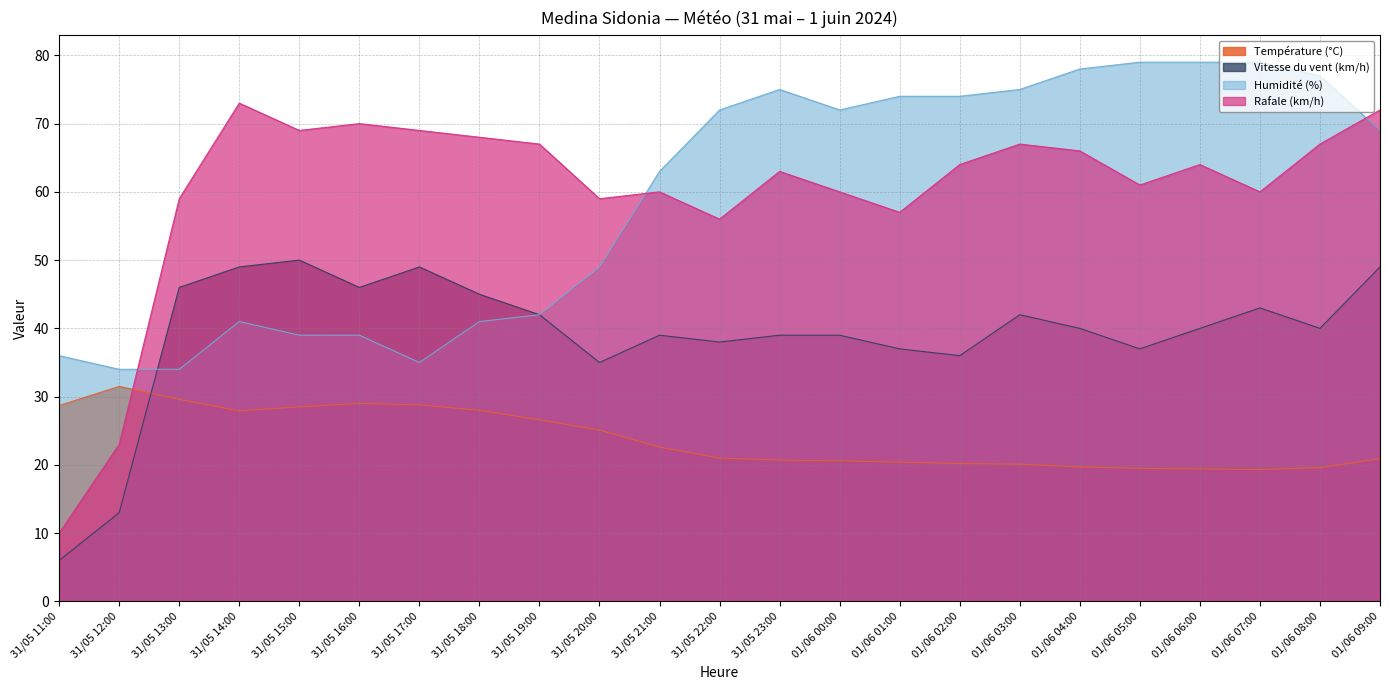

What is the difference between the Rafale (km/h) values at 31/05 11:00 and 31/05 16:00?

60.0